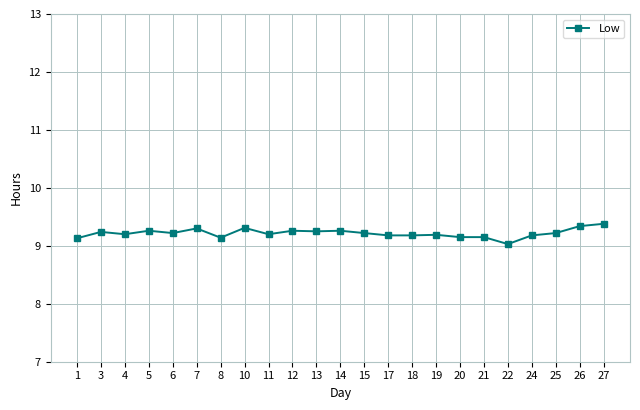

True or false: the data has more than 1 interior local peaks.

True